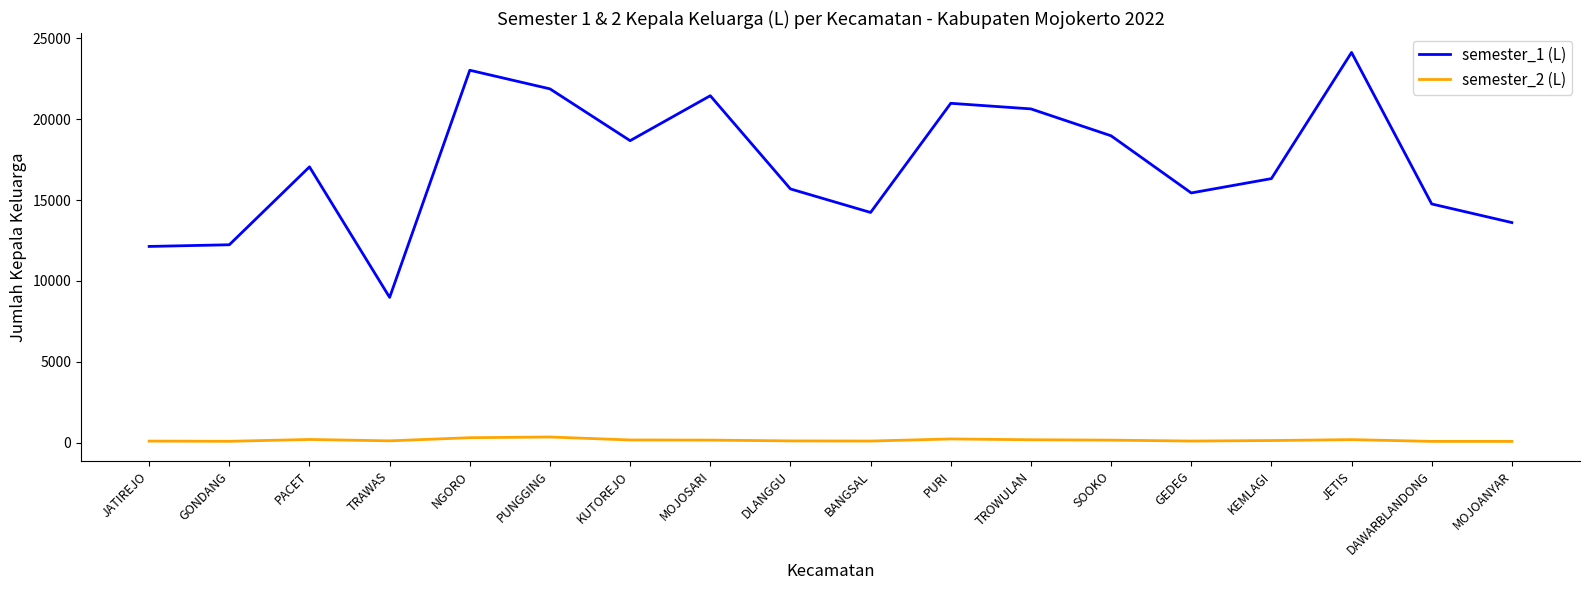

Which series has the widest spread of values?

semester_1 (L)